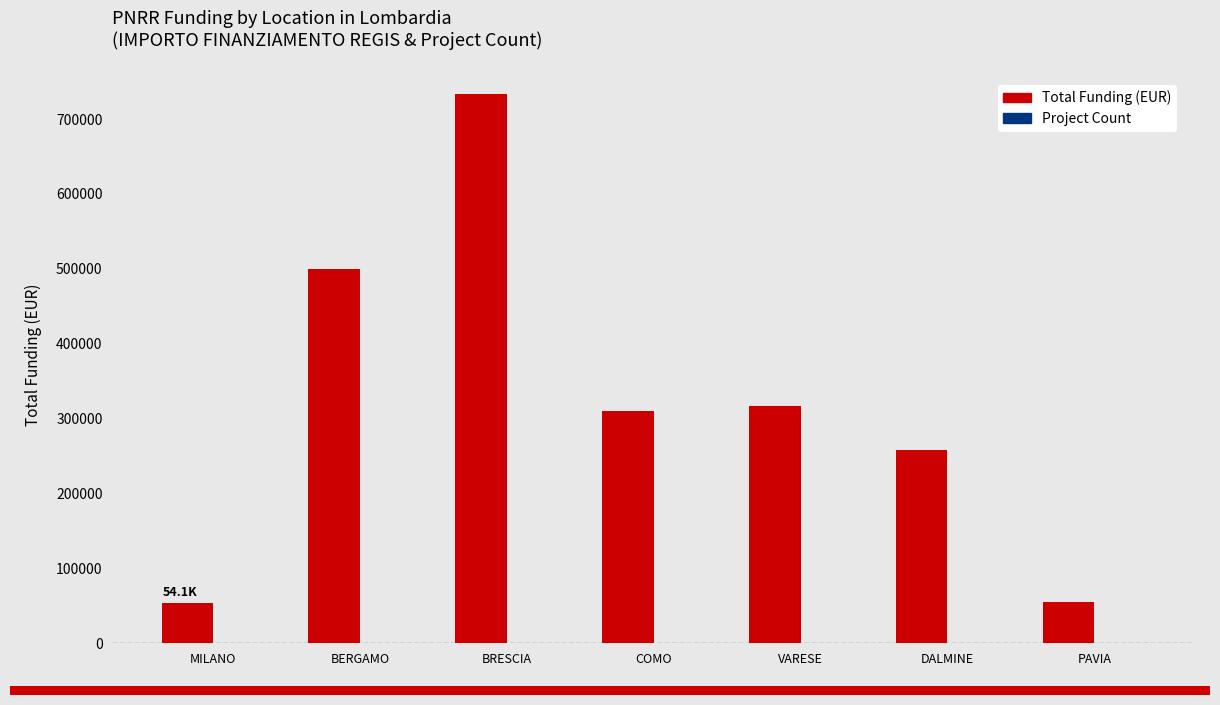

What is the greatest value displayed?

733501.4